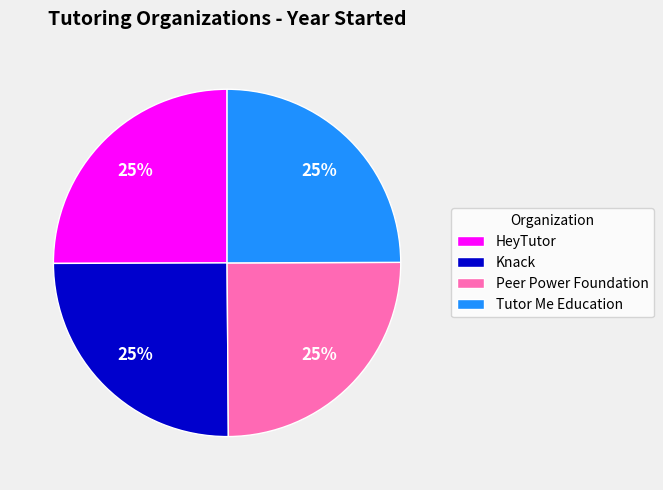

To the nearest percent, what percentage of the pie is Peer Power Foundation?

25%